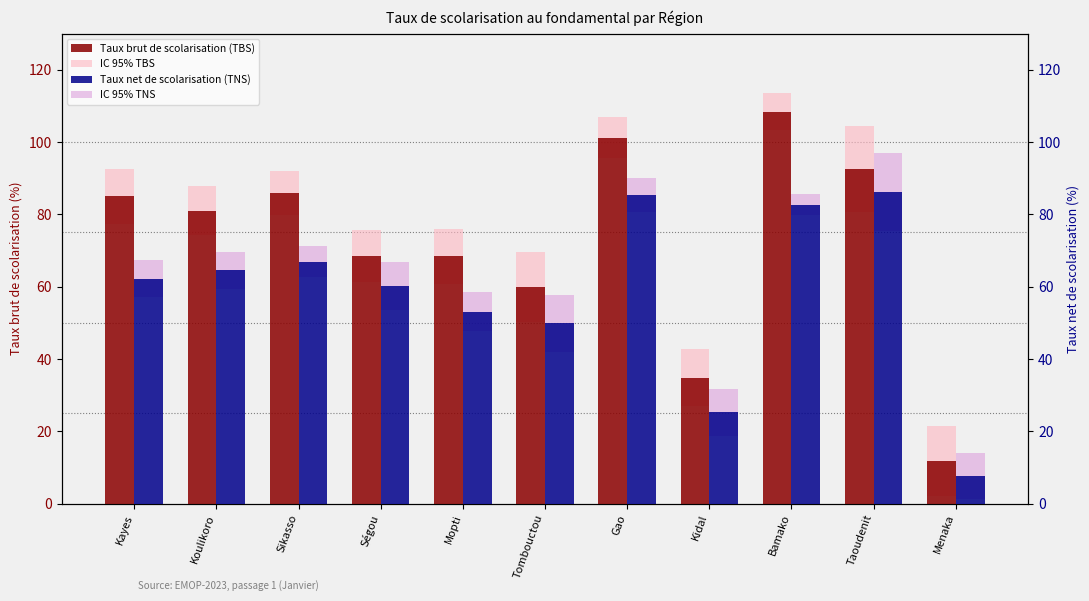

At which label does IC 95% TBS reach its minimum?

Bamako